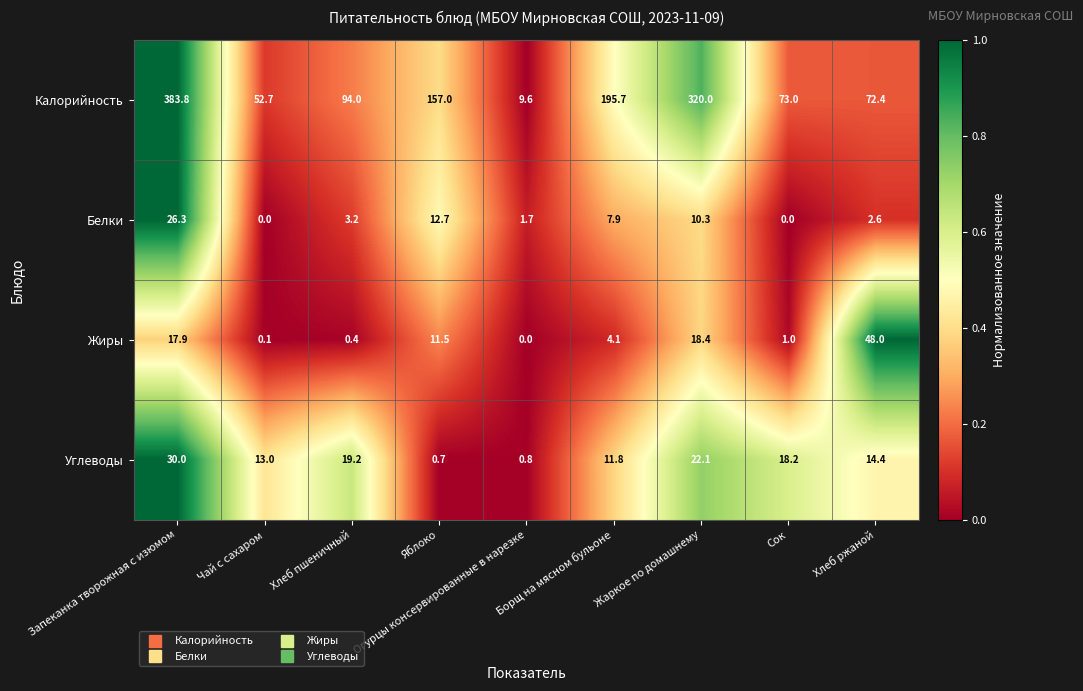

Which category has the highest value across all series?

Запеканка творожная с изюмом